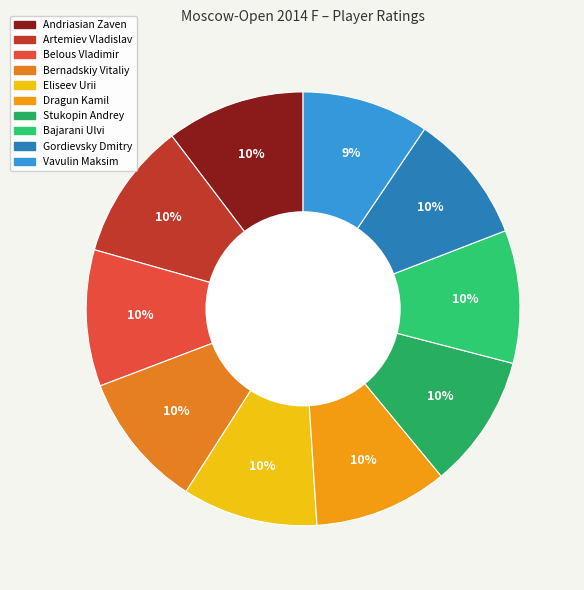

To the nearest percent, what portion does Belous Vladimir represent?

10%